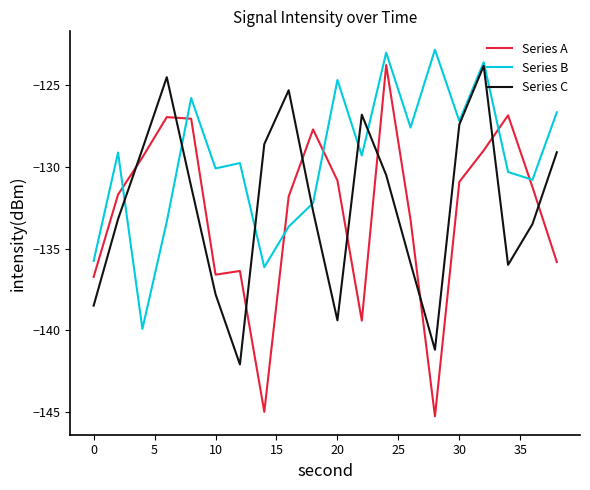

What is the highest value of the Series C series?

-123.8